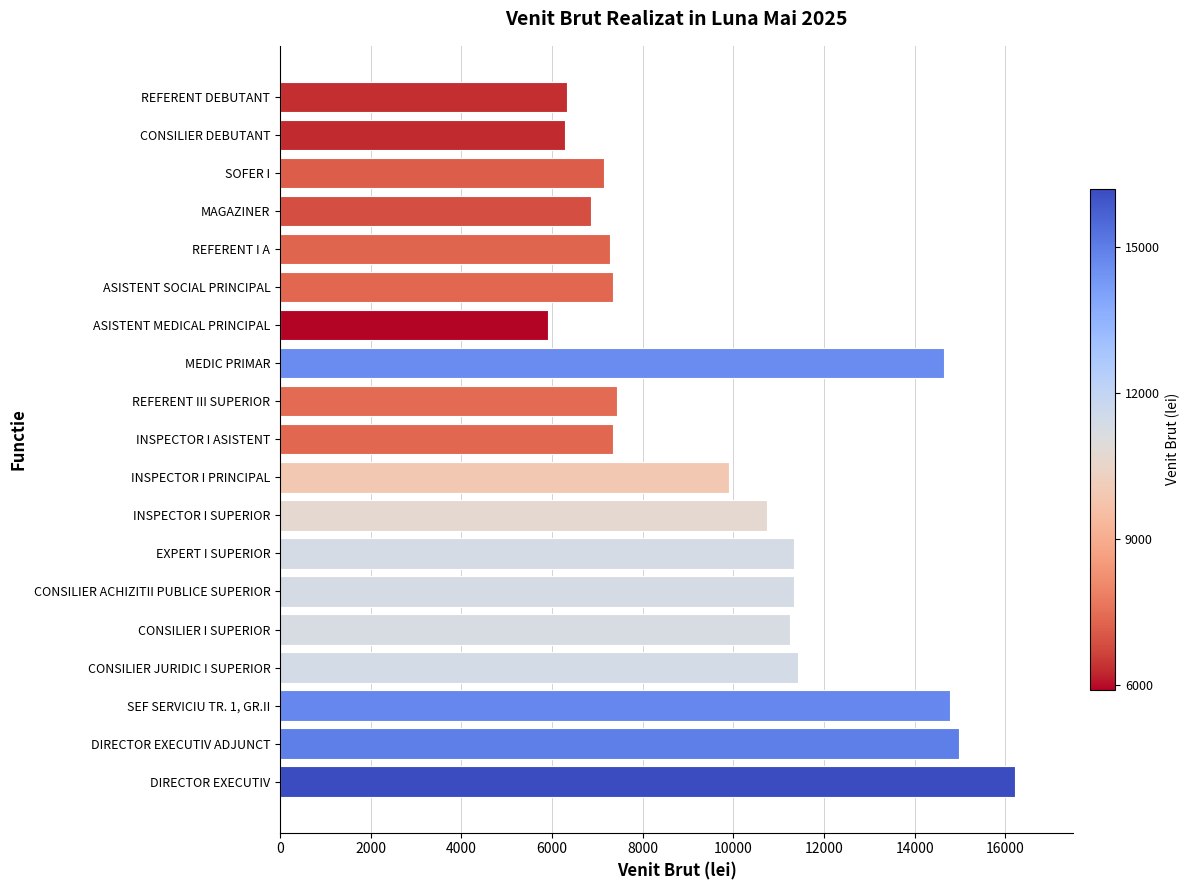

Read the value at EXPERT I SUPERIOR, to the nearest 100.

11300